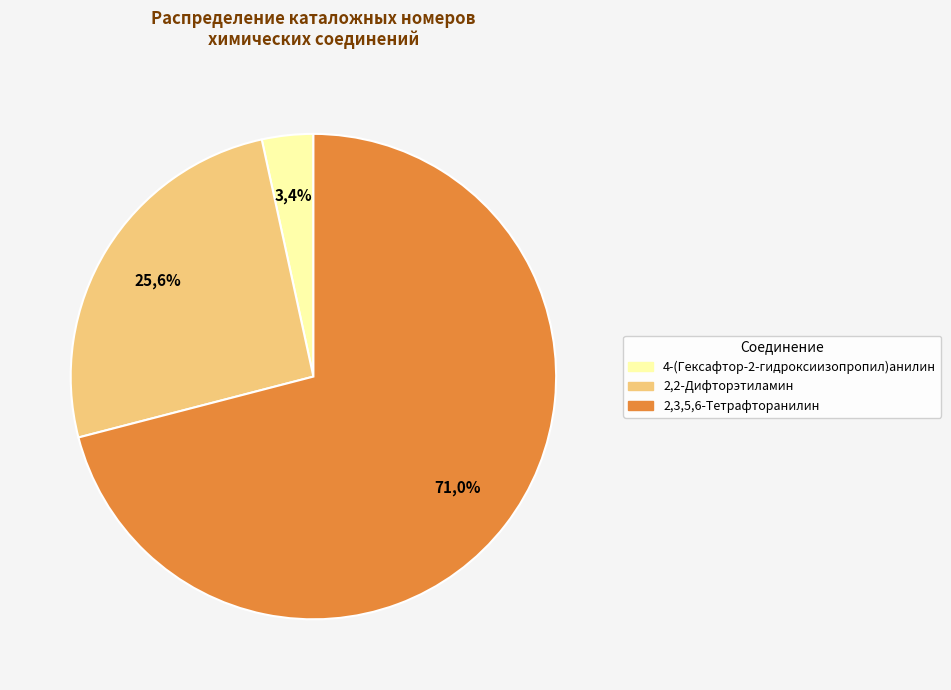

To the nearest percent, what percentage of the pie is 2,3,5,6-Тетрафторанилин?

71%